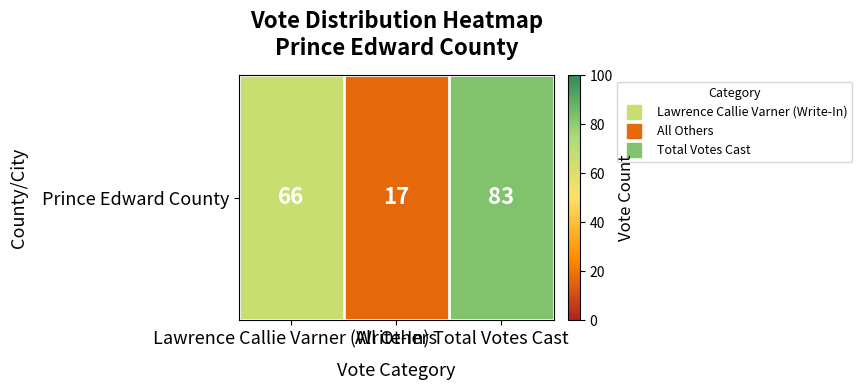

Rank the categories by value from highest to lowest.

Total Votes Cast, Lawrence Callie Varner (Write-In), All Others